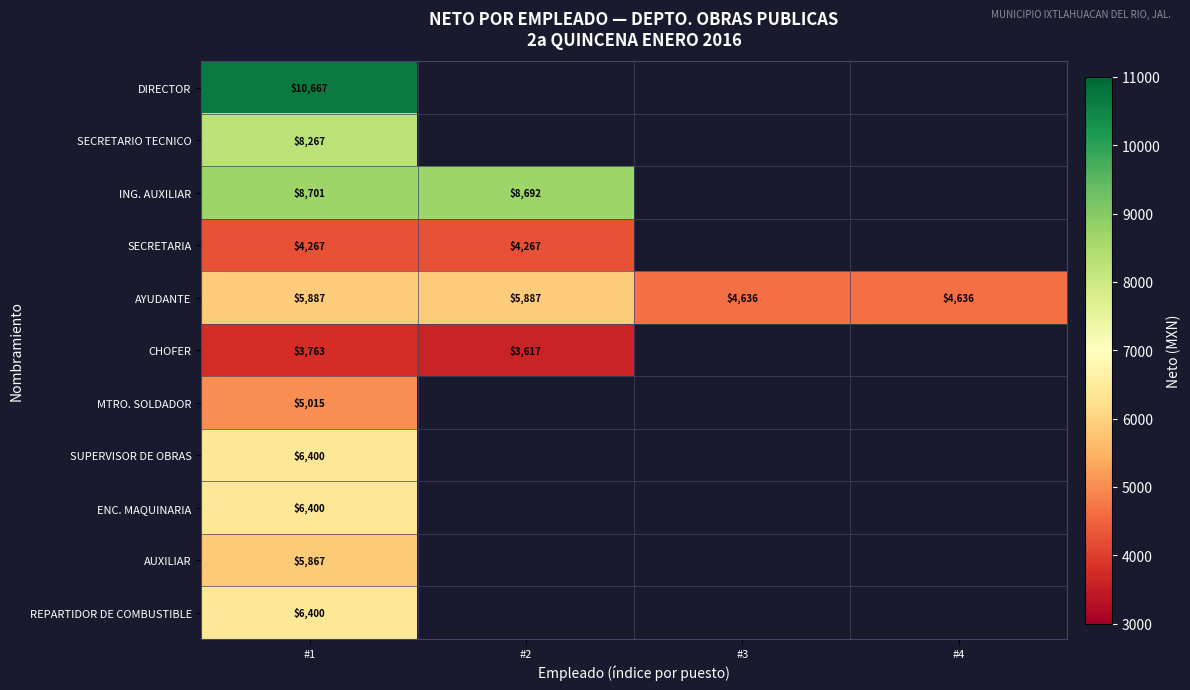

What is the sum of the AYUDANTE values at #4 and #2?

10523.1